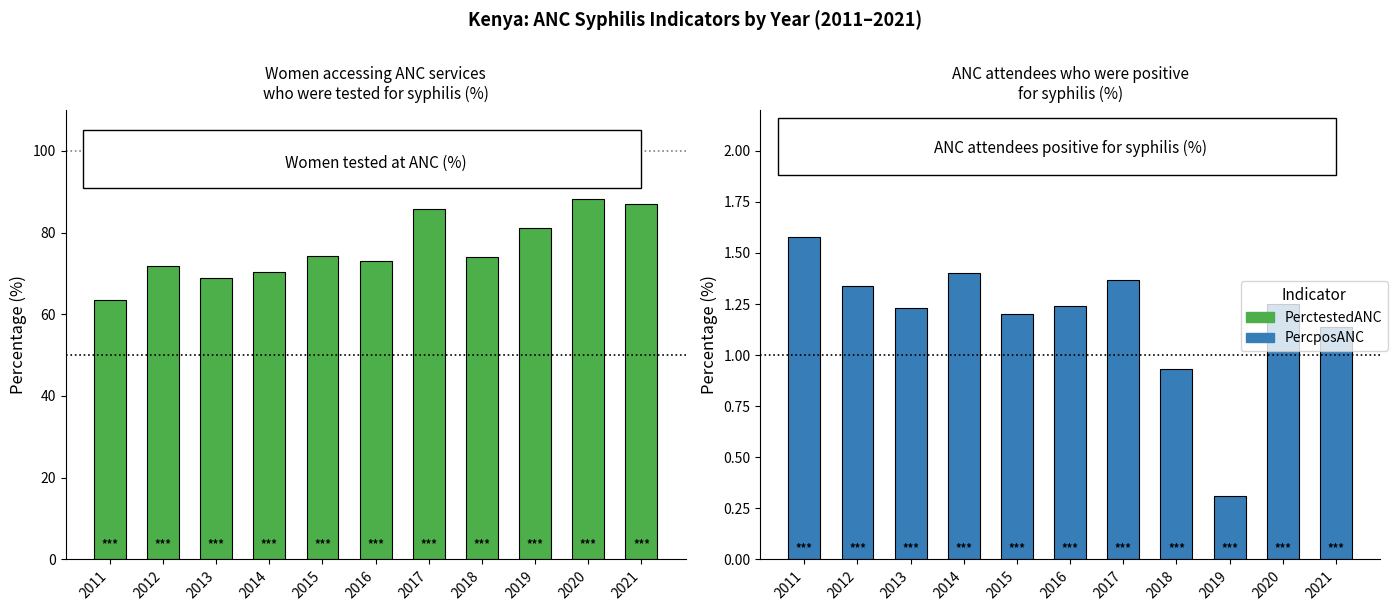

How many data points in PercposANC are above 1?

9